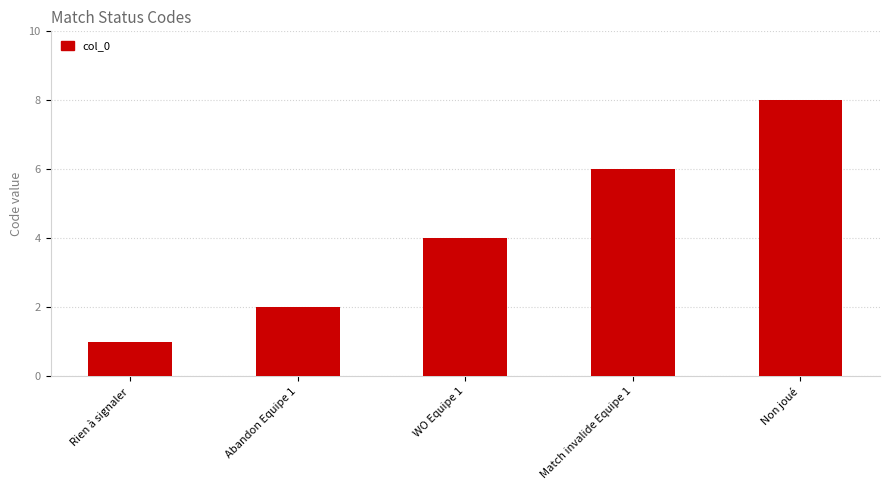

What is the label of the 3rd bar from the right?

WO Equipe 1